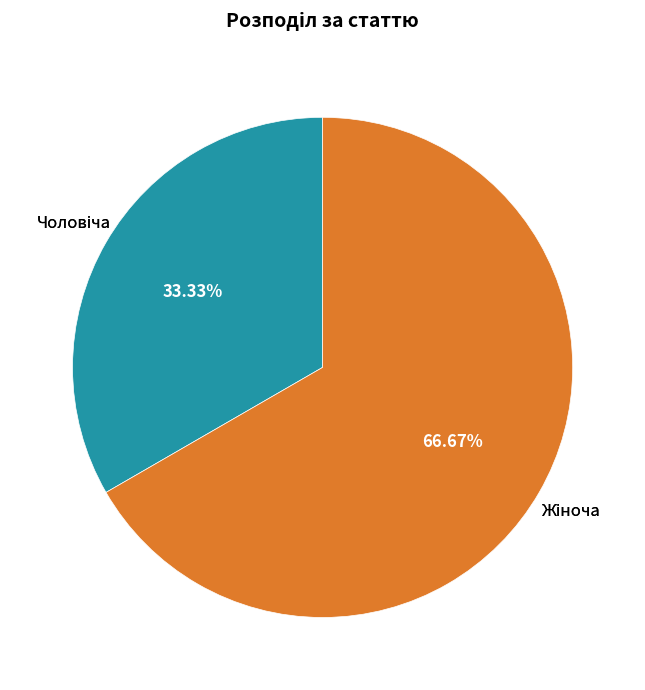

Does any single category account for the majority?

Yes